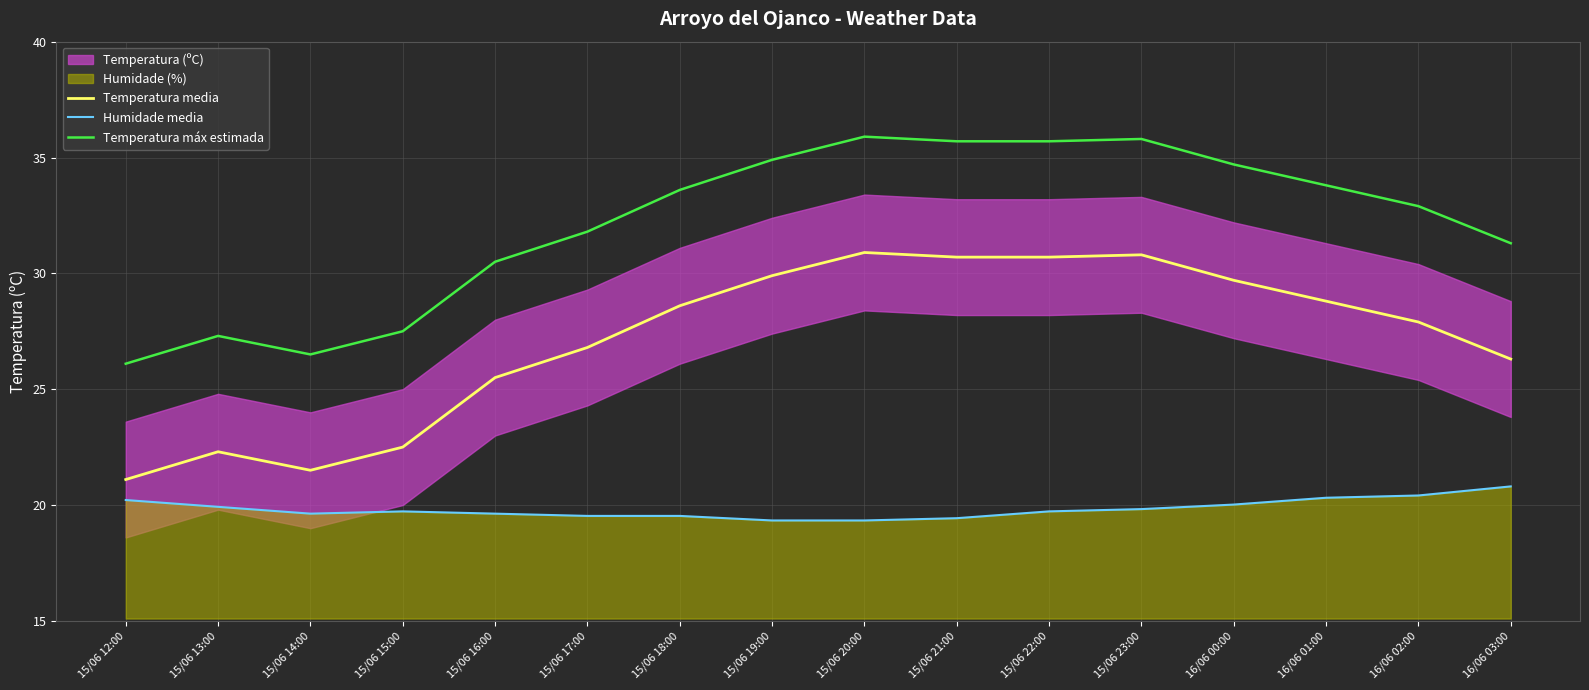

Is it true that Temperatura máx estimada equals 58.9 at 15/06 21:00?

False